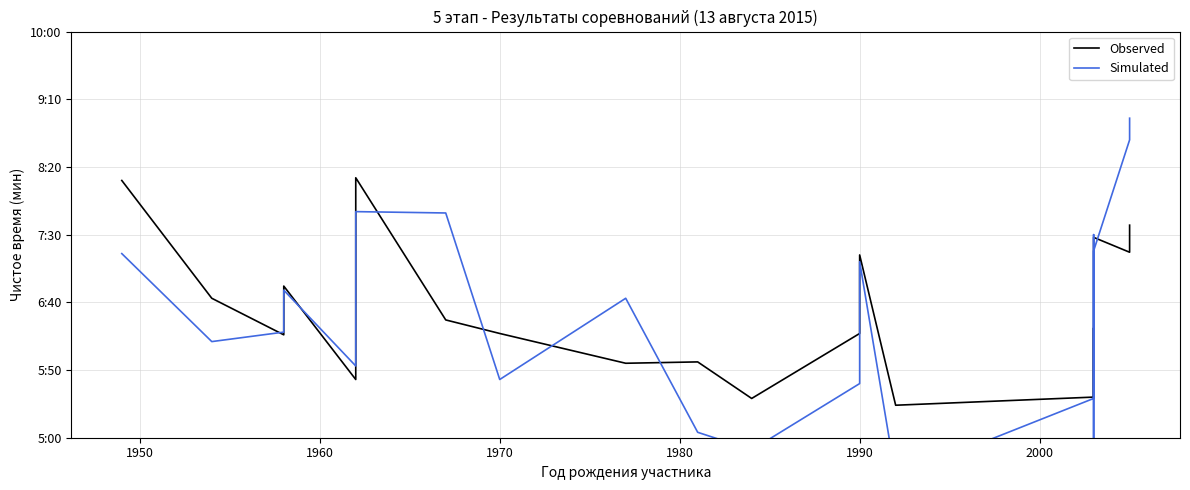

Rank the series by their maximum value, from highest to lowest.

Simulated, Observed